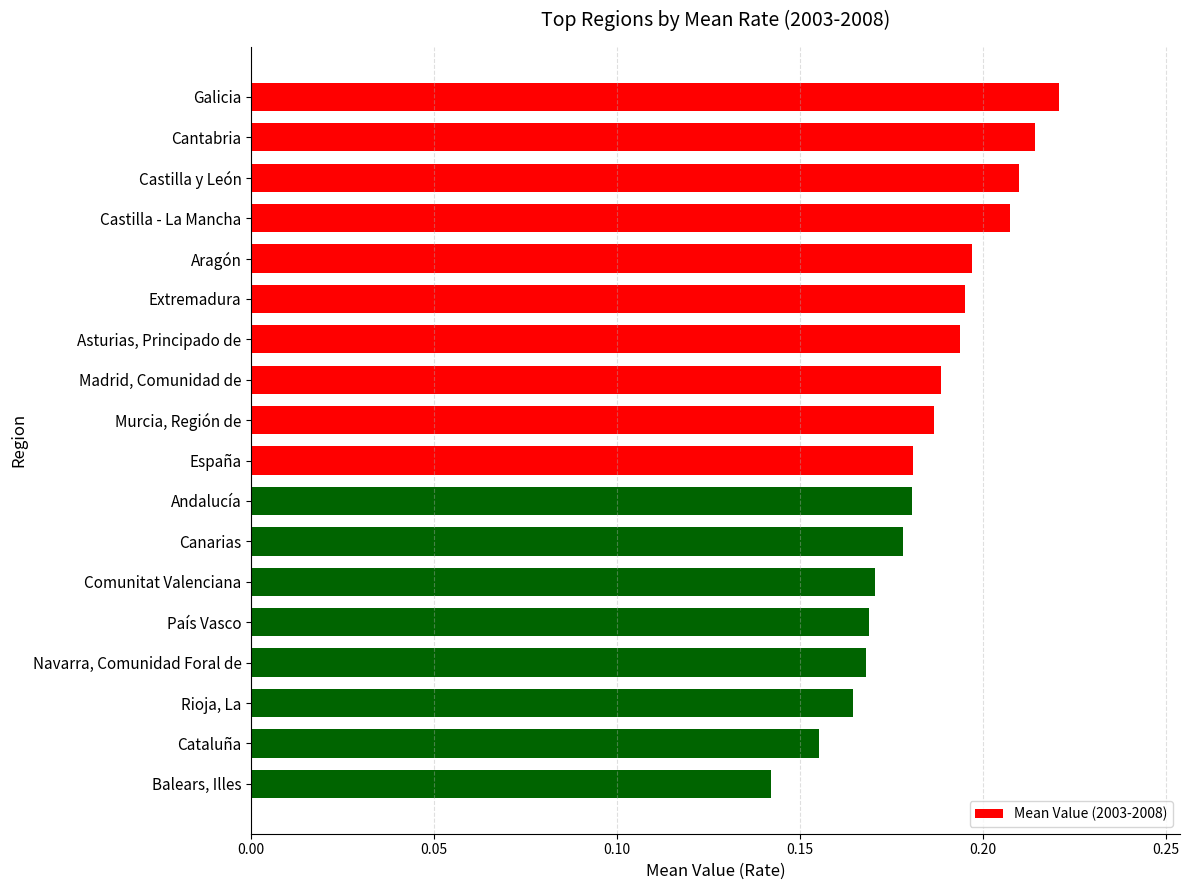

What is the sum of all values?

3.3